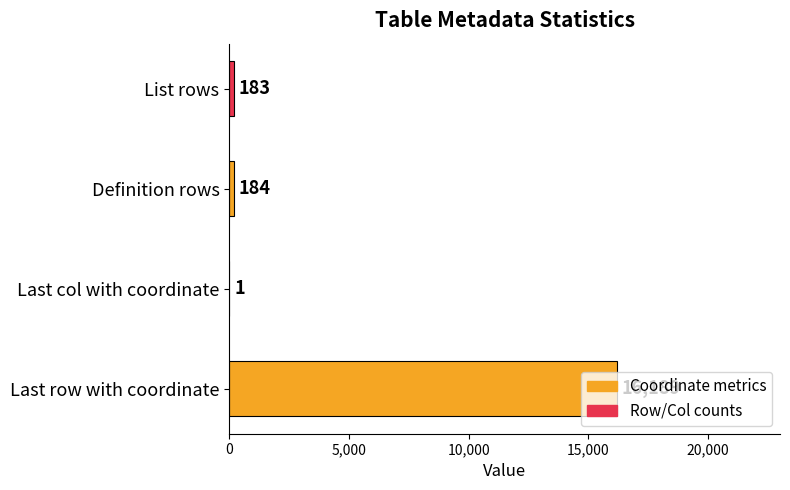

How many distinct data groups are displayed?

1